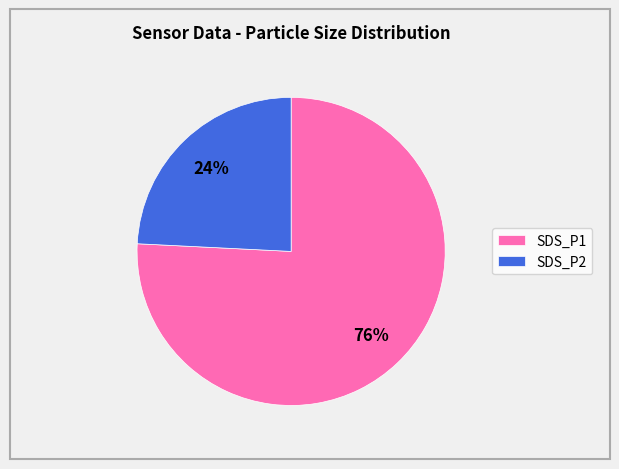

The SDS_P1 slice represents 89% of the pie. True or false?

False